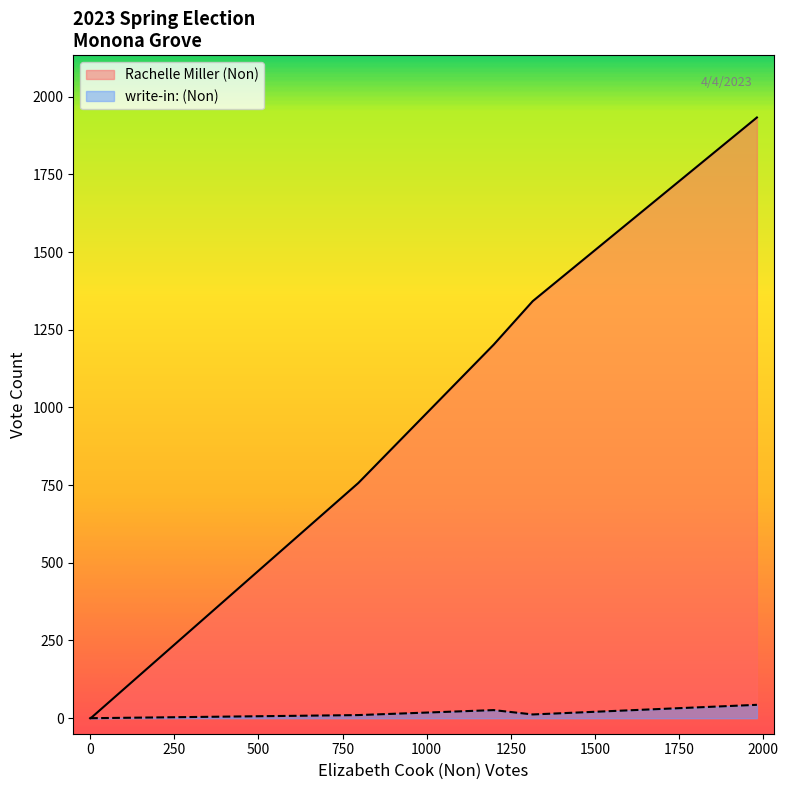

How many data points in write-in: (Non) are above 0?

4